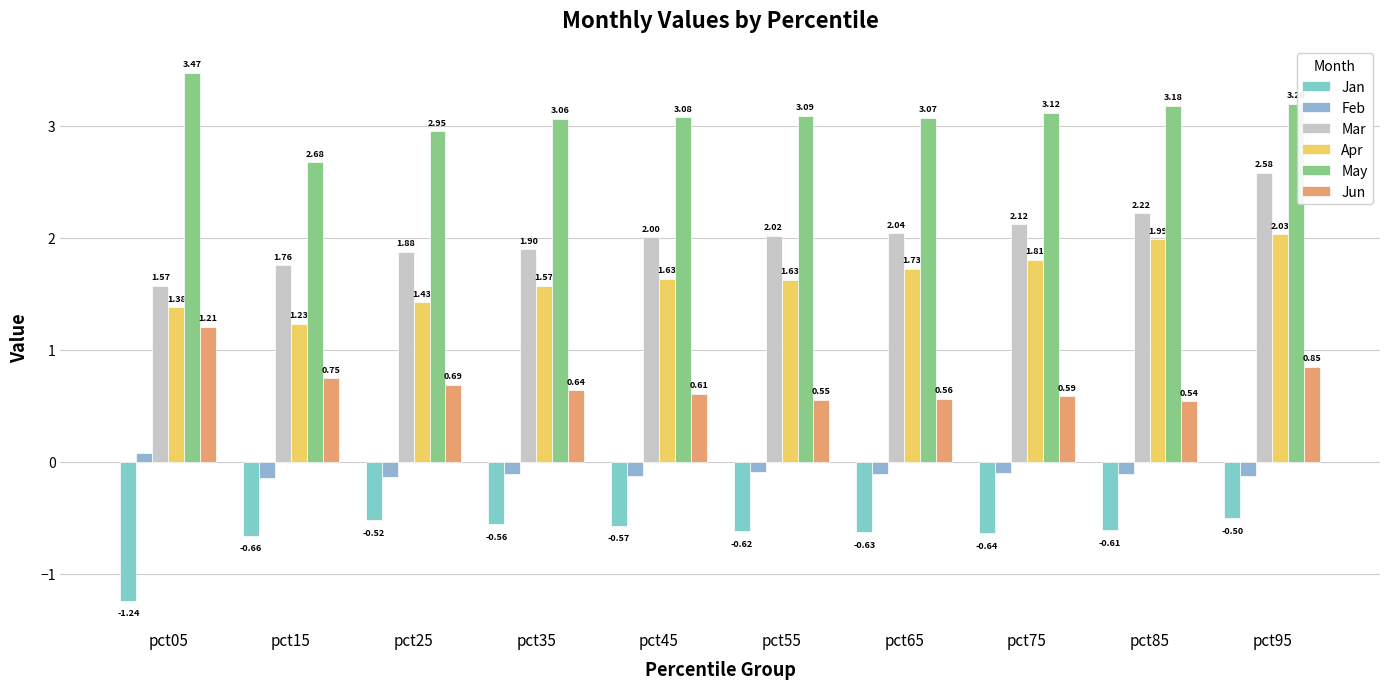

Which series has the widest spread of values?

Mar